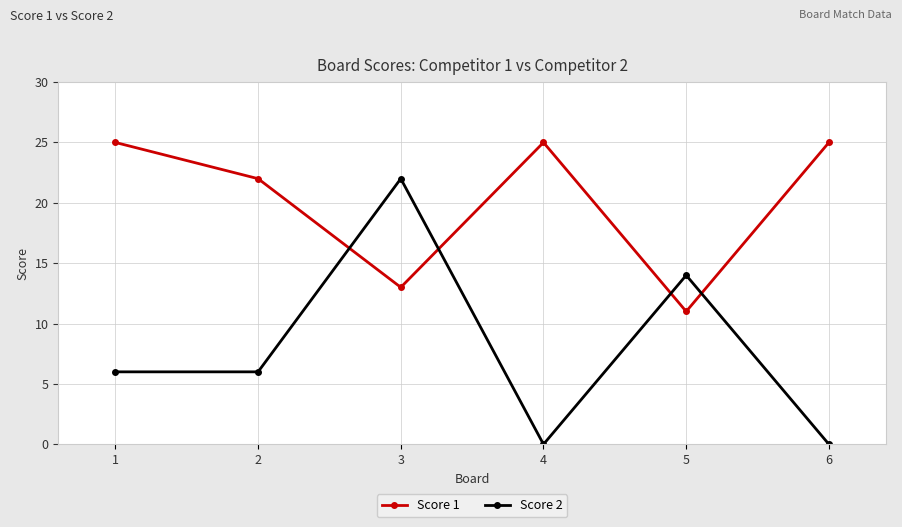

What is the sum of all Score 1 values?

121